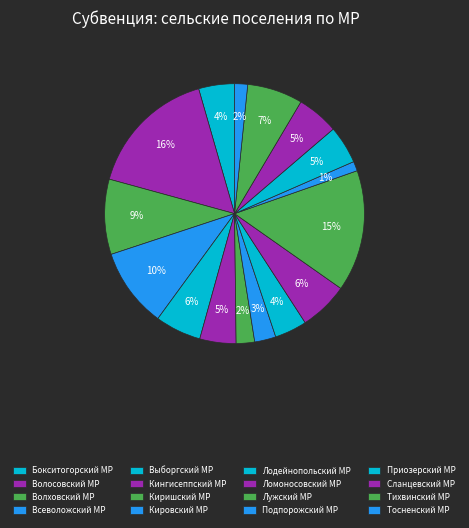

What is the ratio of the value at Всеволожский МР to the value at Приозерский МР?

2.1